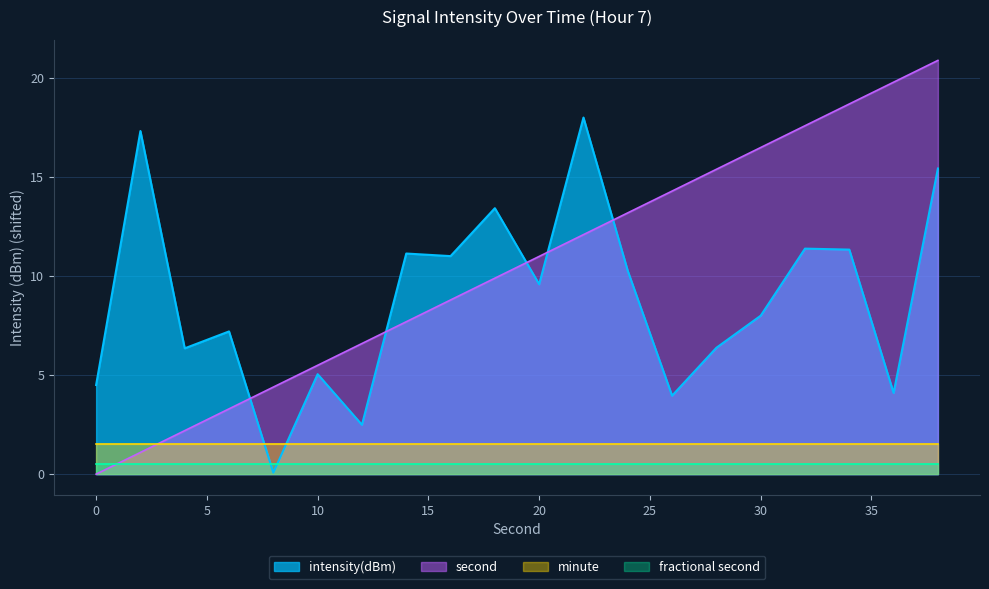

Is the value of fractional second at 0 greater than the value of minute at 30?

No